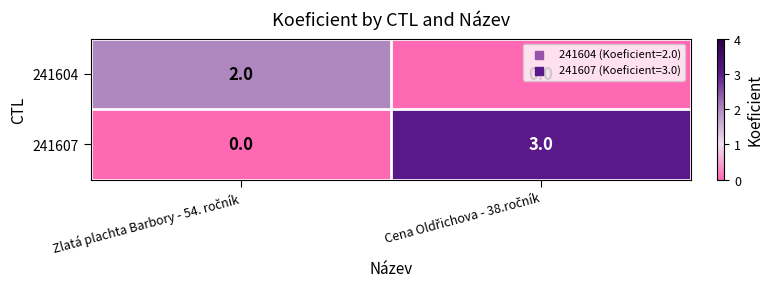

List the series in order of their peak value, lowest first.

241604, 241607